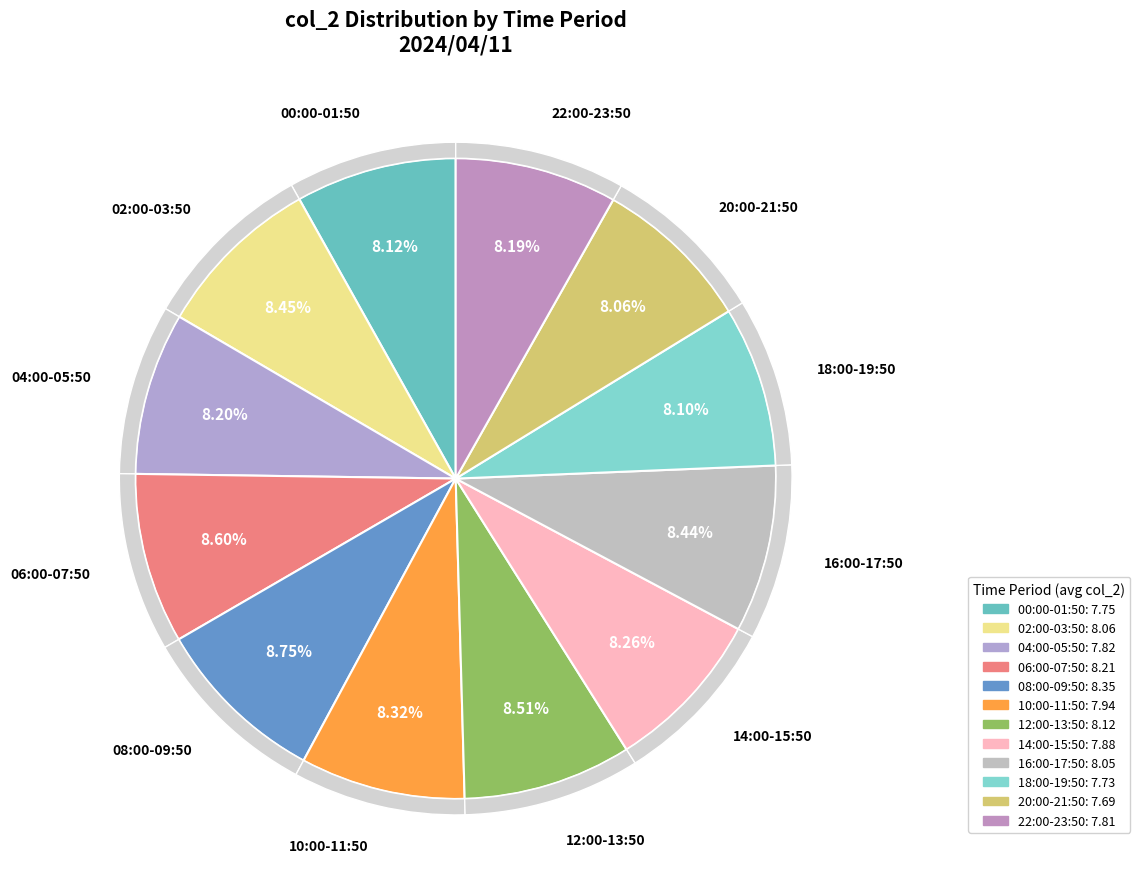

Which category has the smallest portion of the pie?

20:00-21:50